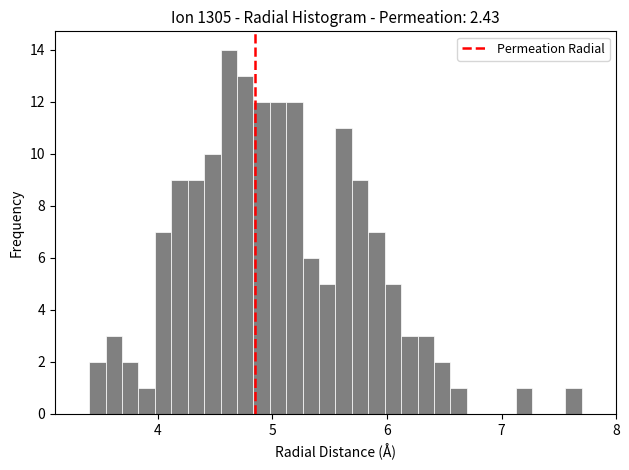

Around what value on the x-axis is the tallest bar? Give the approximate position of its centre, as read against the axis.

4.6